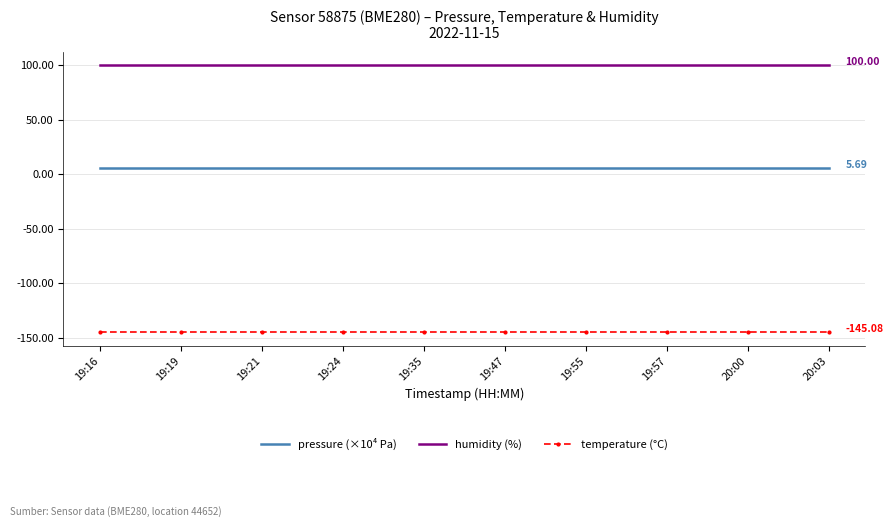

How many distinct data groups are displayed?

3